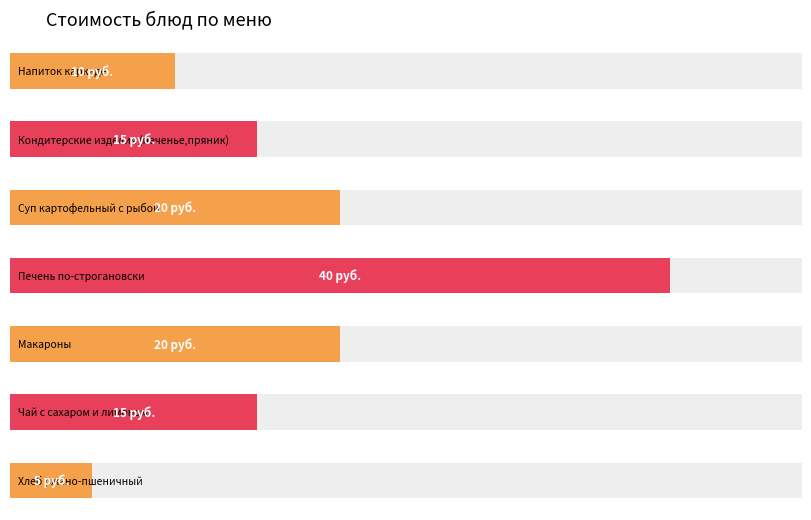

What is the sum of all values?

125